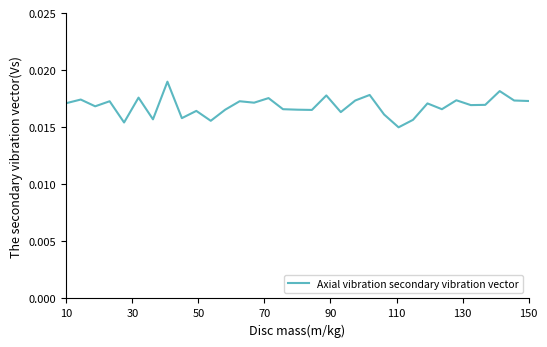

True or false: the data has more than 2 interior local peaks.

True